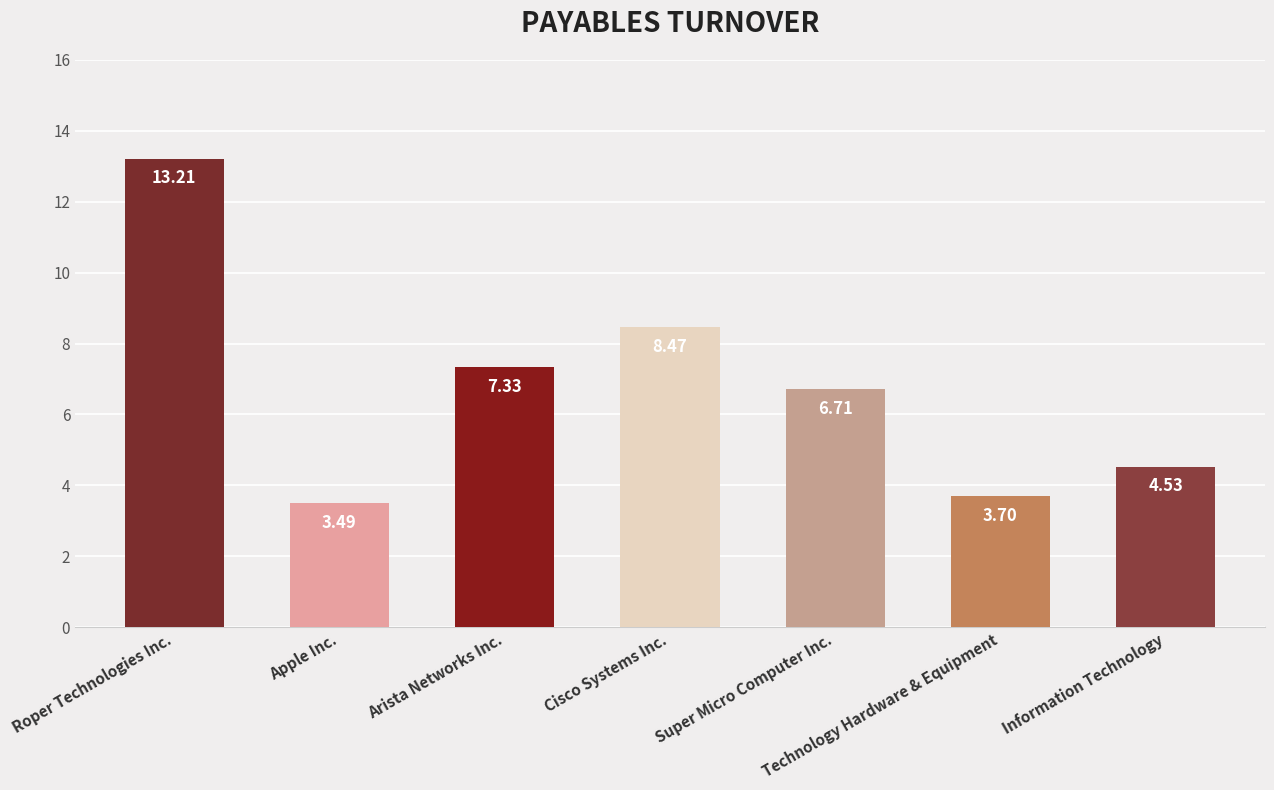

At which category does the chart reach its peak across all series?

Roper Technologies Inc.